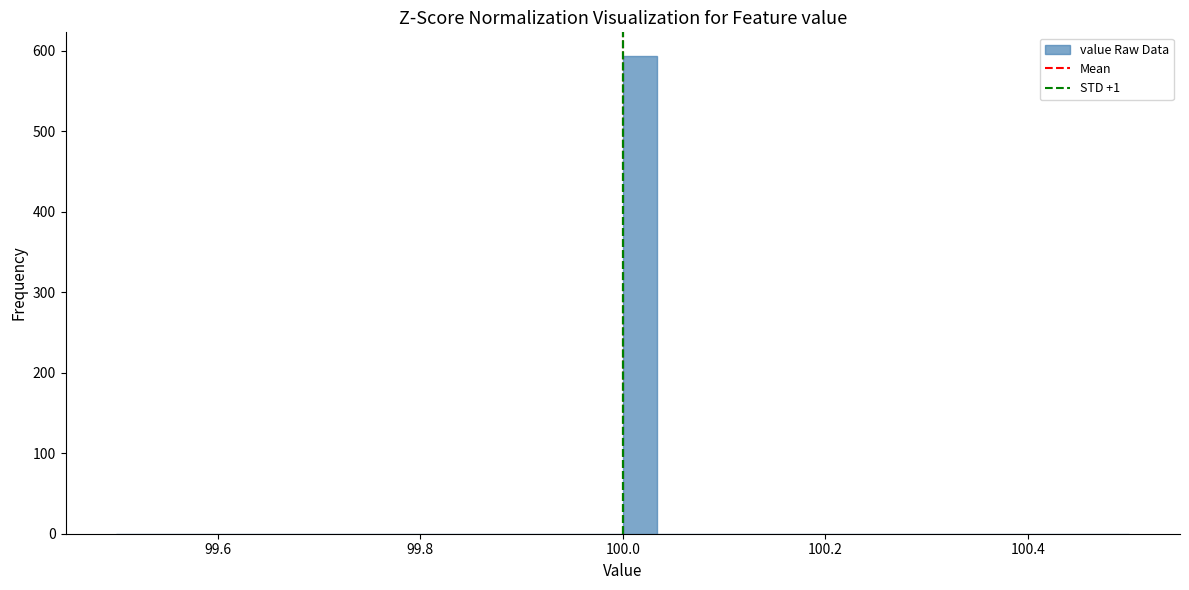

Around what value on the x-axis is the tallest bar? Give the approximate position of its centre, as read against the axis.

100.02